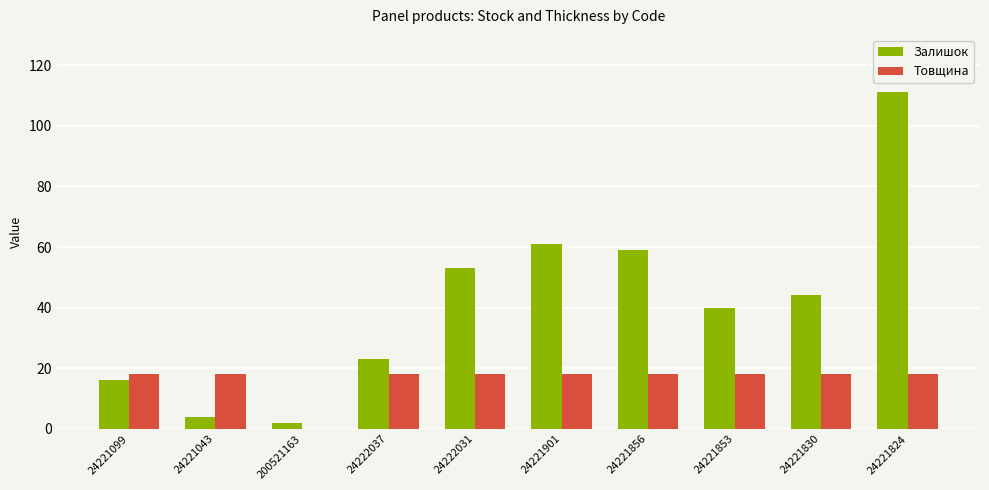

Reading left to right, transcribe all the data shown in this chart.

Залишок: 24221099=16	24221043=4	200521163=2	24222037=23	24222031=53	24221901=61	24221856=59	24221853=40	24221830=44	24221824=111
Товщина: 24221099=18	24221043=18	200521163=0	24222037=18	24222031=18	24221901=18	24221856=18	24221853=18	24221830=18	24221824=18